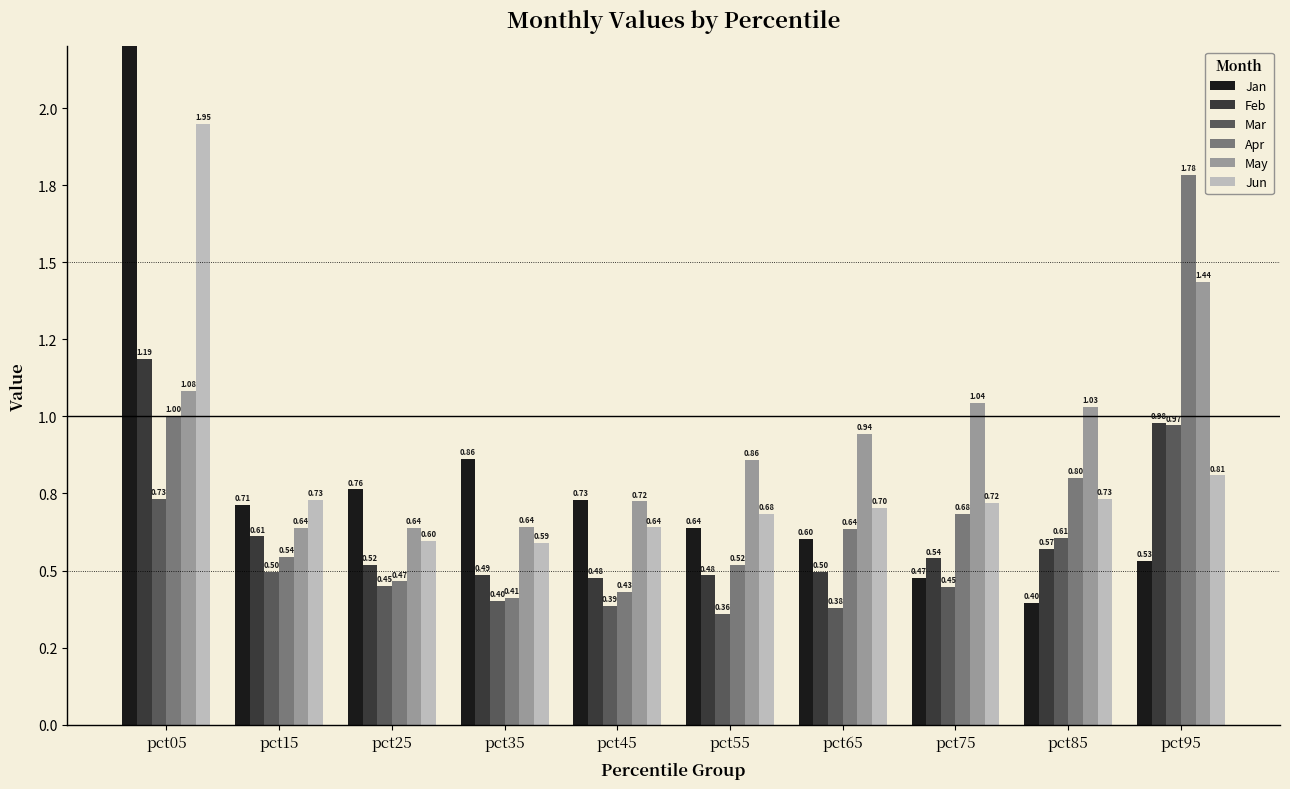

Reading right to left, extract all data points from this chart.

Jan: pct95=0.5	pct85=0.4	pct75=0.5	pct65=0.6	pct55=0.6	pct45=0.7	pct35=0.9	pct25=0.8	pct15=0.7	pct05=2.6
Feb: pct95=1.0	pct85=0.6	pct75=0.5	pct65=0.5	pct55=0.5	pct45=0.5	pct35=0.5	pct25=0.5	pct15=0.6	pct05=1.2
Mar: pct95=1.0	pct85=0.6	pct75=0.4	pct65=0.4	pct55=0.4	pct45=0.4	pct35=0.4	pct25=0.5	pct15=0.5	pct05=0.7
Apr: pct95=1.8	pct85=0.8	pct75=0.7	pct65=0.6	pct55=0.5	pct45=0.4	pct35=0.4	pct25=0.5	pct15=0.5	pct05=1.0
May: pct95=1.4	pct85=1.0	pct75=1.0	pct65=0.9	pct55=0.9	pct45=0.7	pct35=0.6	pct25=0.6	pct15=0.6	pct05=1.1
Jun: pct95=0.8	pct85=0.7	pct75=0.7	pct65=0.7	pct55=0.7	pct45=0.6	pct35=0.6	pct25=0.6	pct15=0.7	pct05=1.9